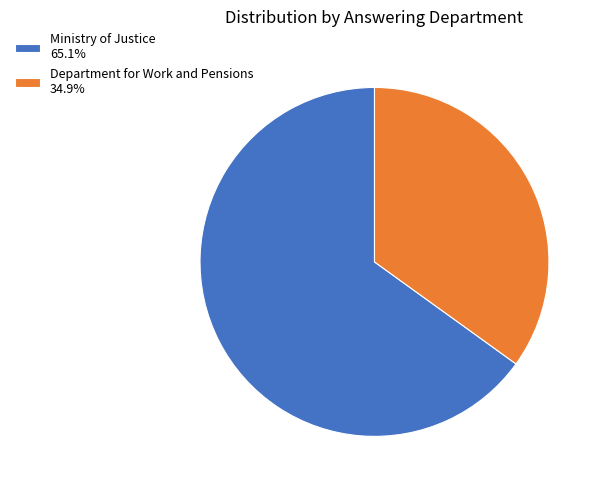

Does any single category account for the majority?

Yes